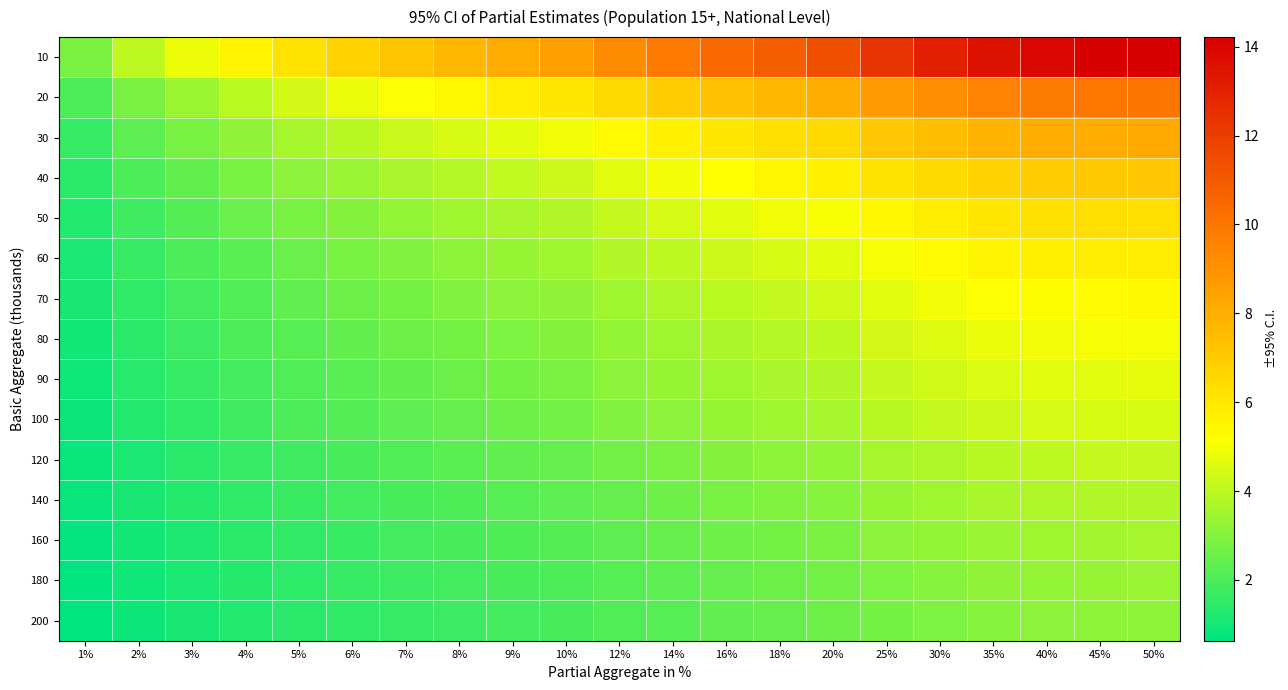

What is the smallest value displayed?

0.6